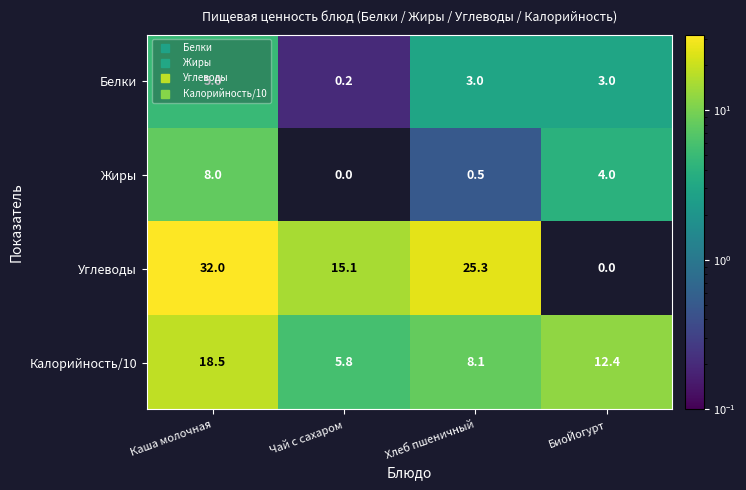

What is the sum of the Калорийность/10 values at Чай с сахаром and Каша молочная?

24.3